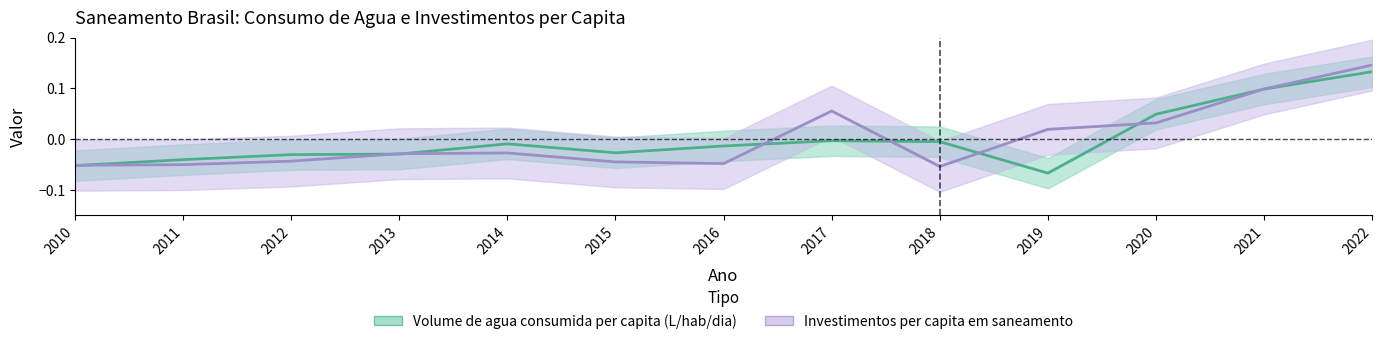

True or false: Volume de agua consumida per capita (L/hab/dia) has a value of -0.0 at 2018.

True